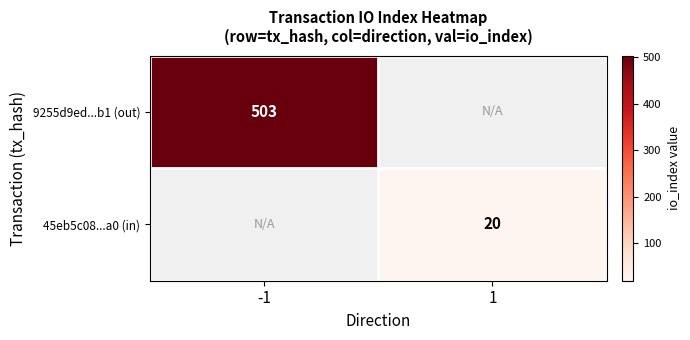

True or false: 9255d9ed...b1 (out) has a value of 235 at -1.

False